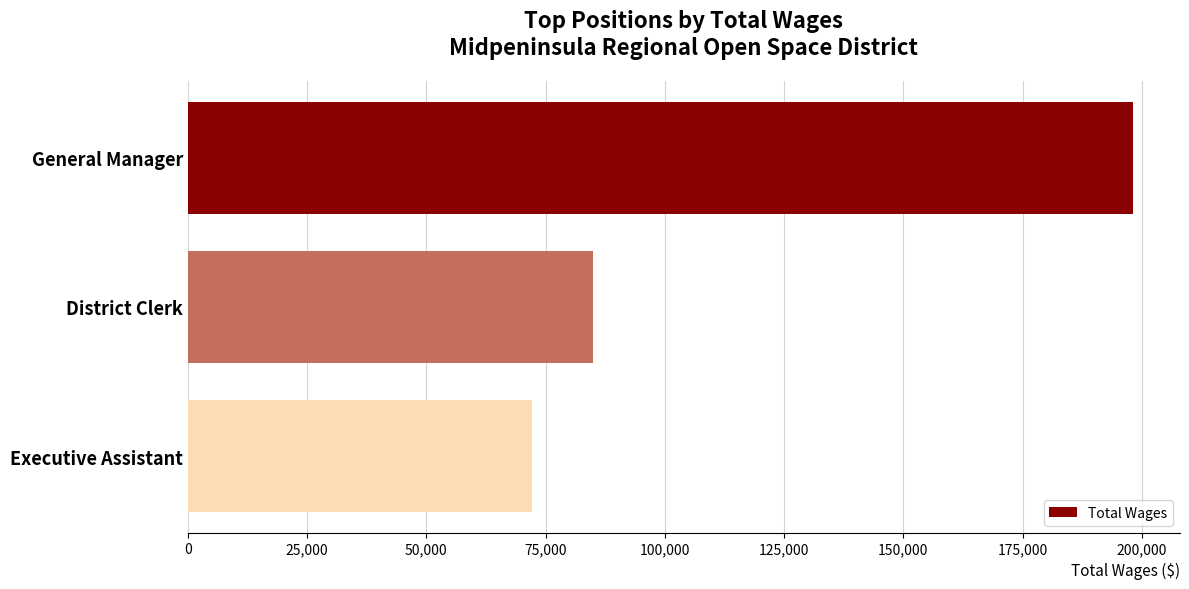

What is the change in value from District Clerk to Executive Assistant?

-12773